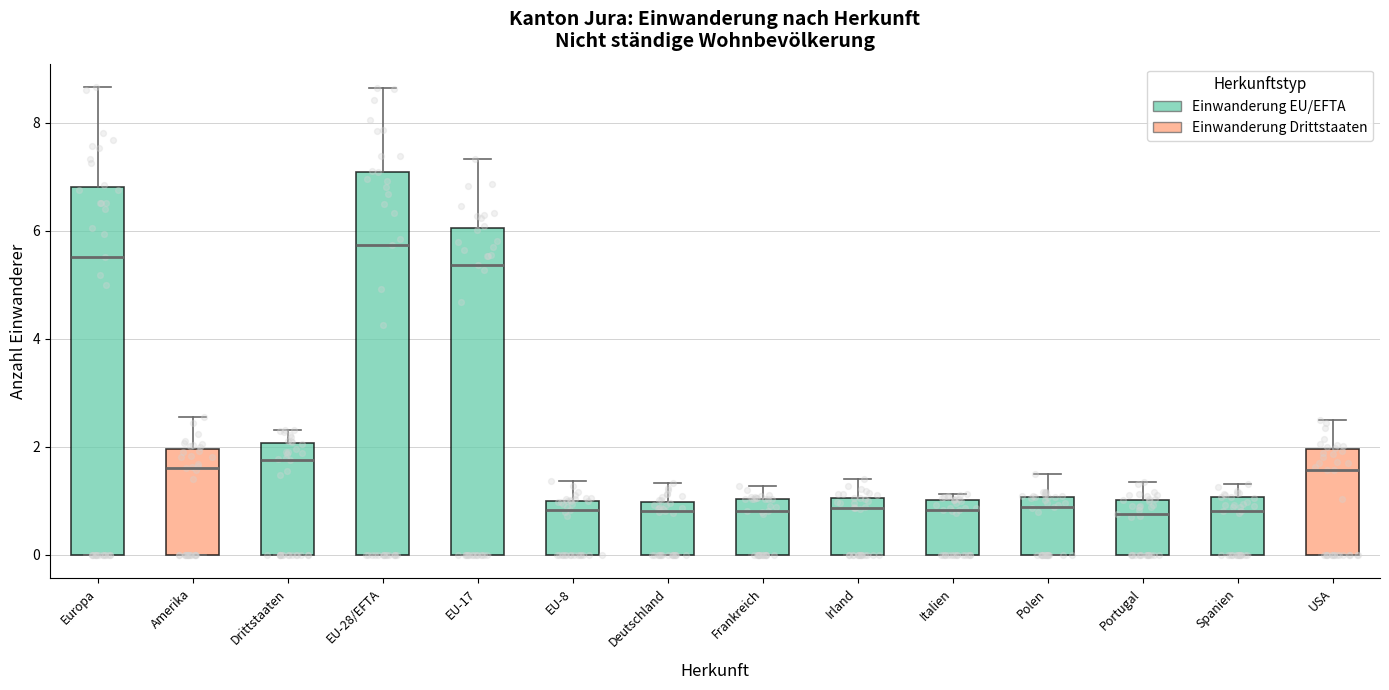

Comparing the boxes themselves (not the whiskers), which one is the tallest?

EU-28/EFTA